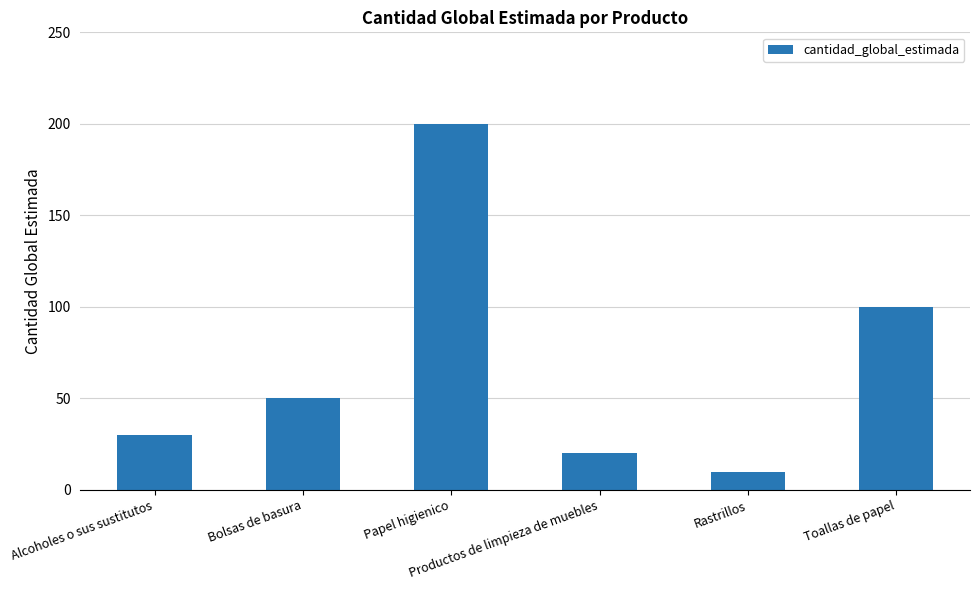

What is the minimum value shown in the chart?

10